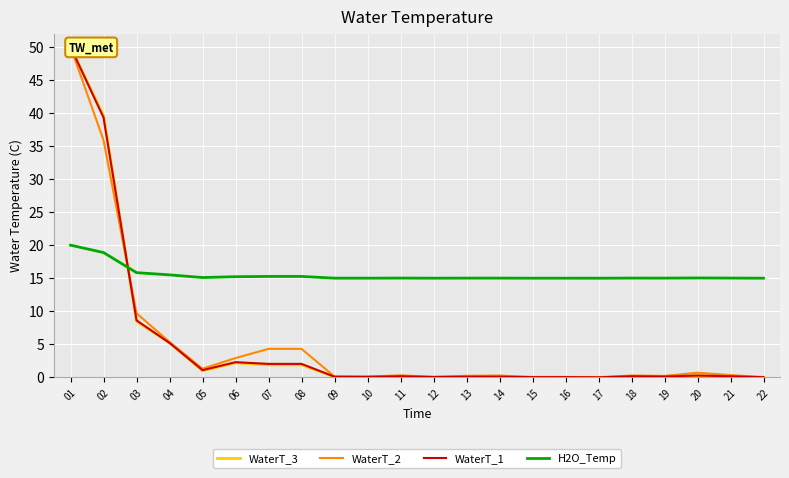

Rank the series at 03 from lowest to highest value.

WaterT_3, WaterT_1, WaterT_2, H2O_Temp